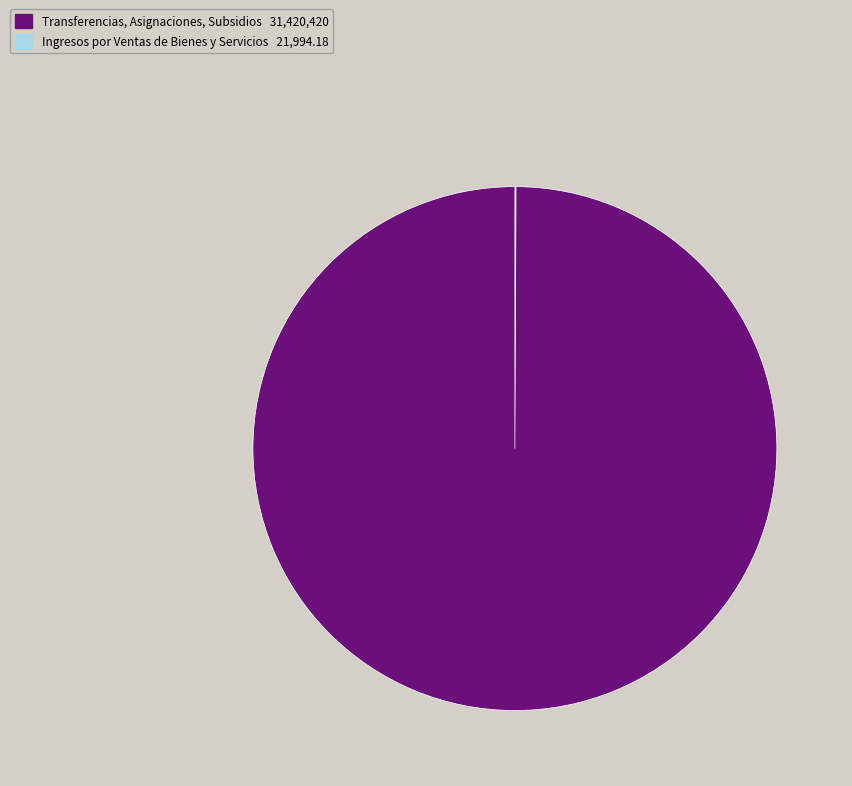

Is there any slice that represents more than half of the pie?

Yes